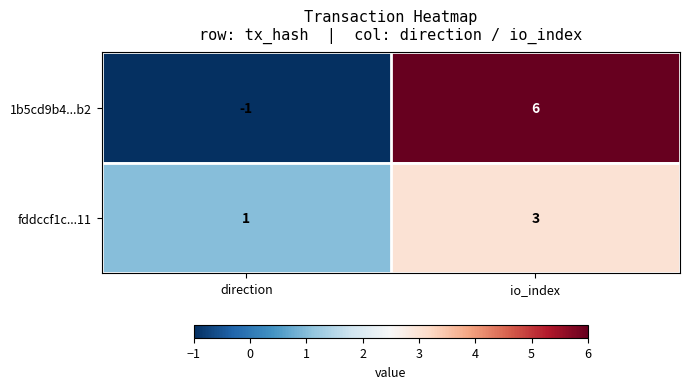

The fddccf1c...11 series shows 3 at io_index. True or false?

True